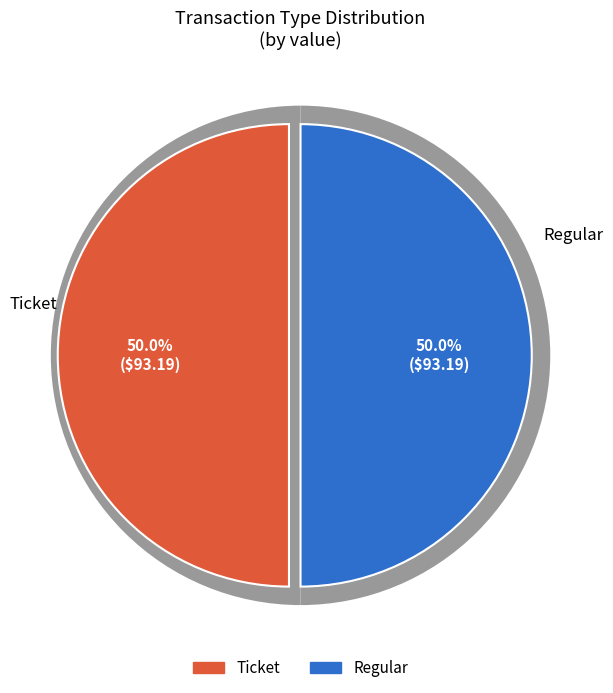

Which has a higher value, Ticket or Regular?

Regular